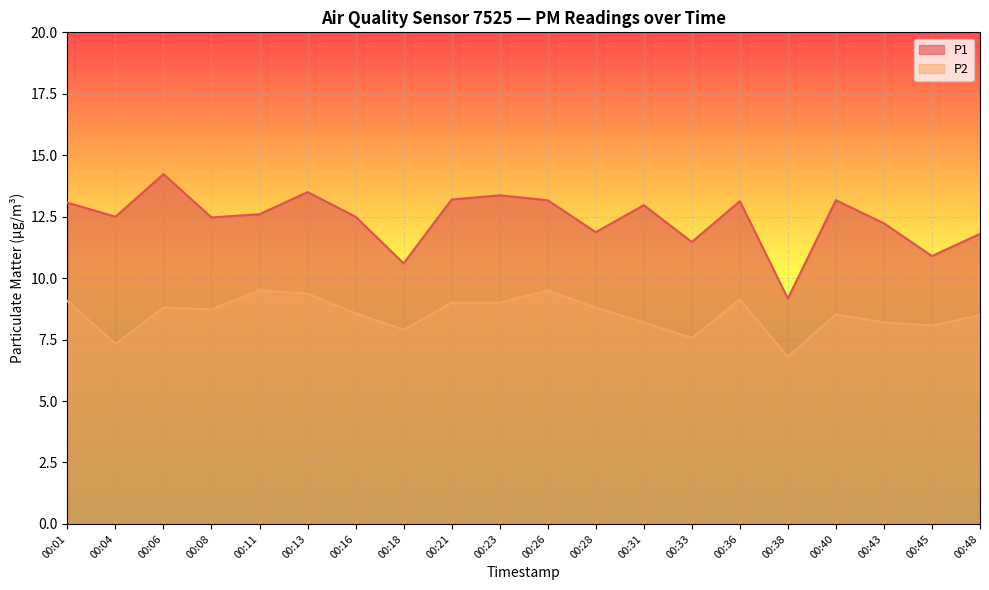

How many interior local peaks does the P1 series have?

6